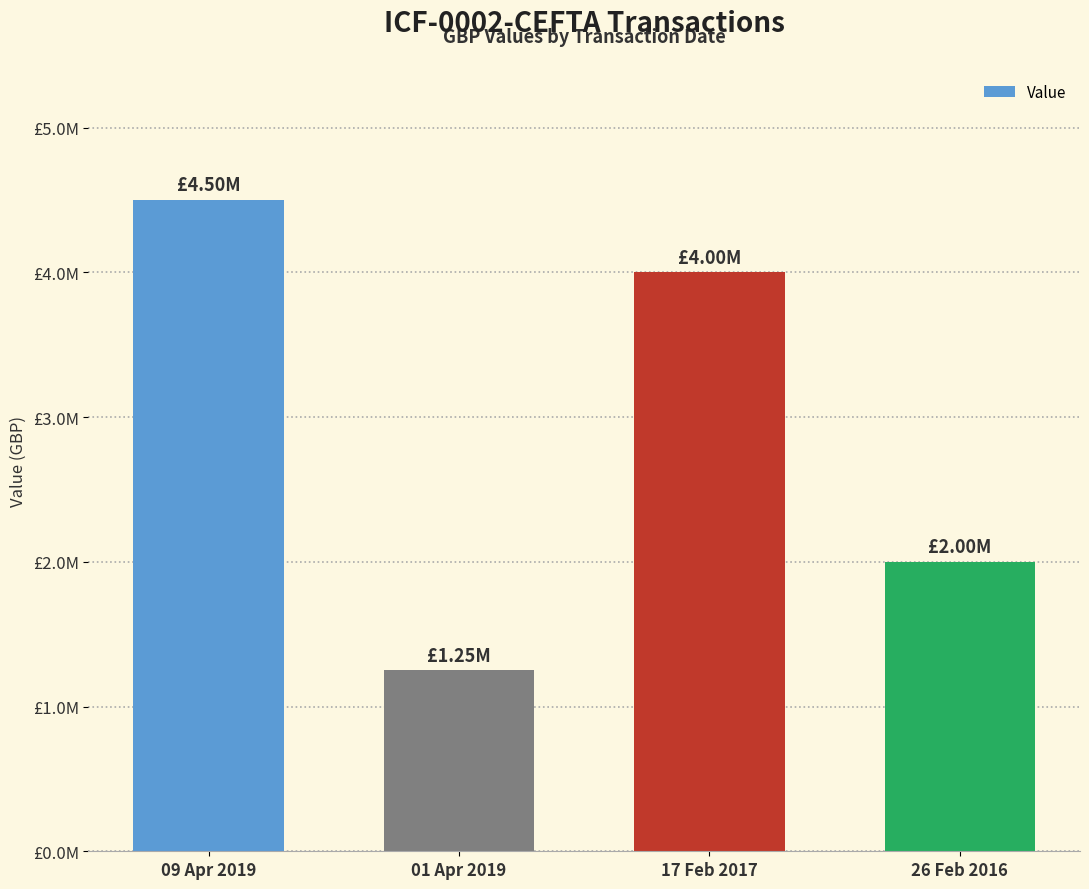

Which has a higher value, 17 Feb 2017 or 26 Feb 2016?

17 Feb 2017